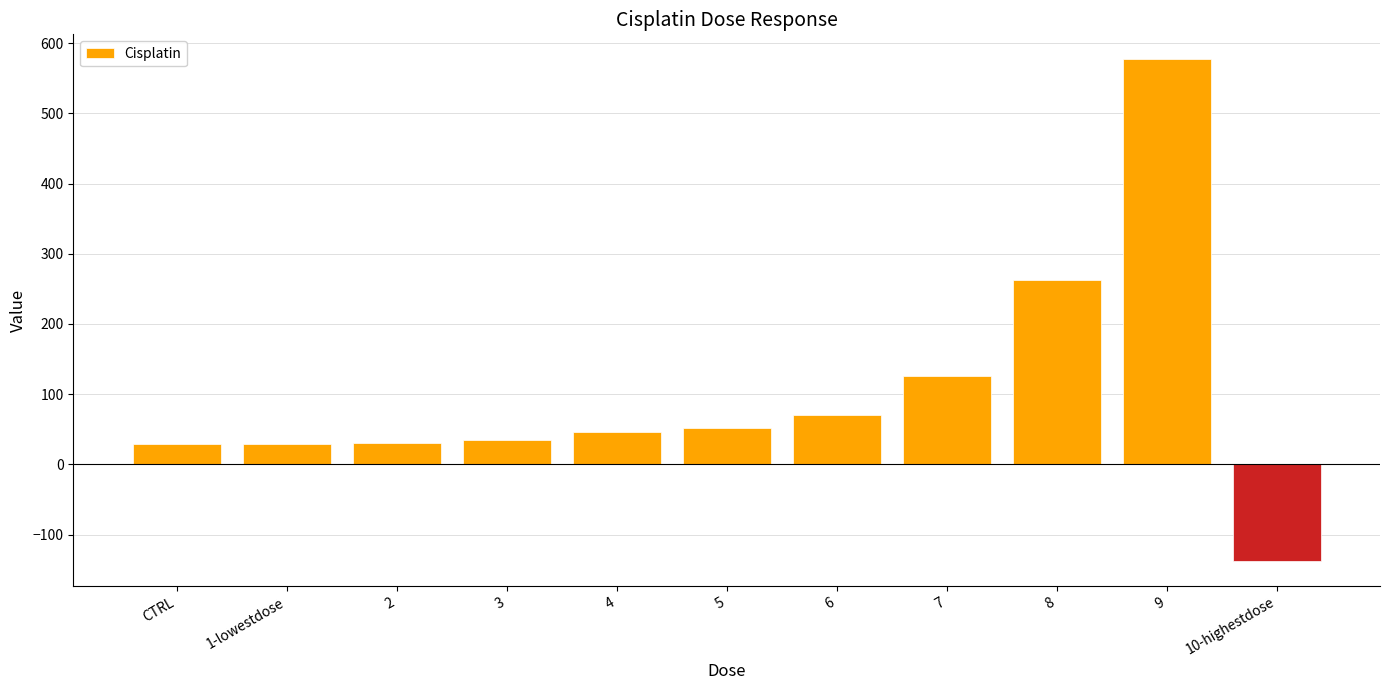

What is the difference between the second highest and minimum values?

400.5